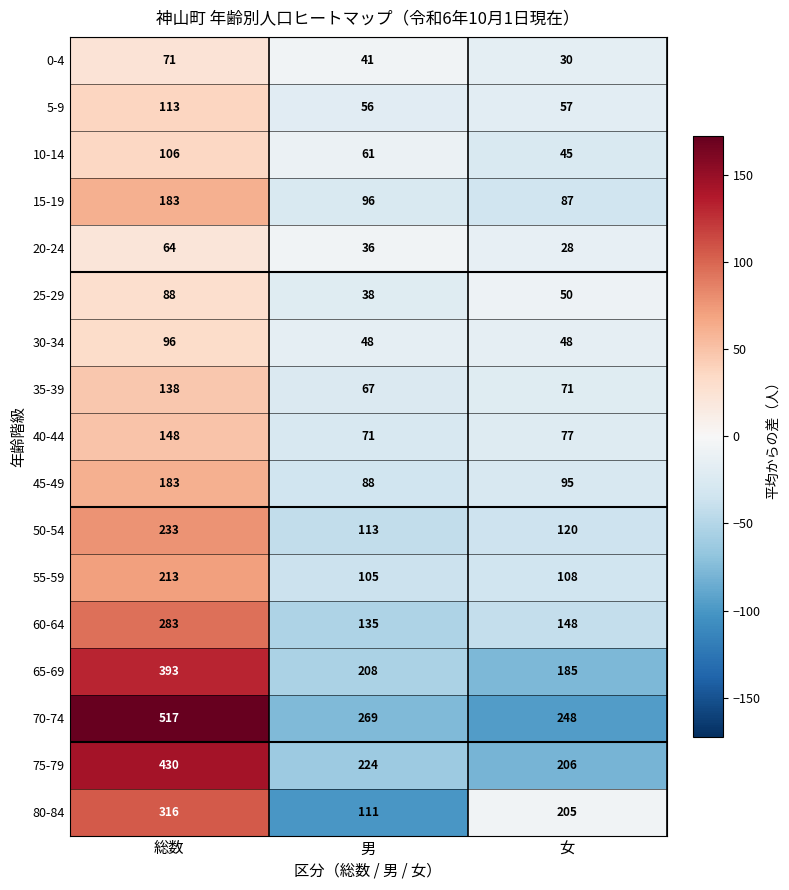

Which series has the largest total across all categories?

70-74